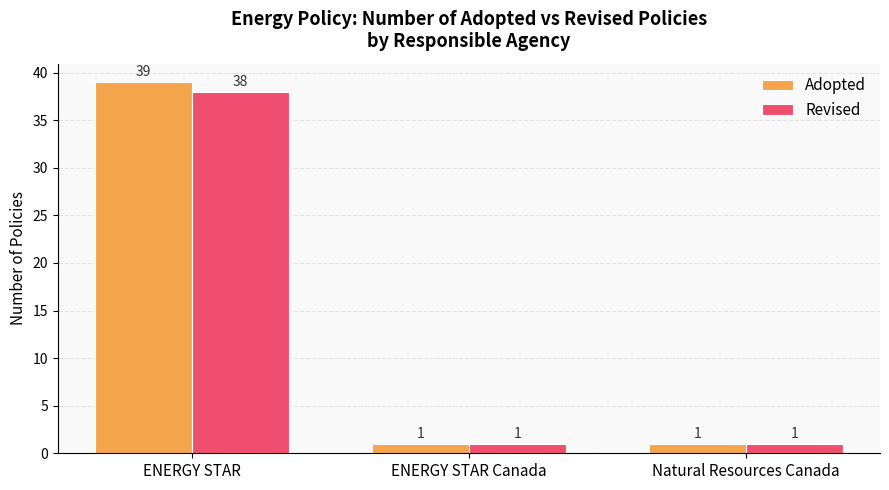

Reading right to left, transcribe all the data shown in this chart.

Adopted: Natural Resources Canada=1	ENERGY STAR Canada=1	ENERGY STAR=39
Revised: Natural Resources Canada=1	ENERGY STAR Canada=1	ENERGY STAR=38